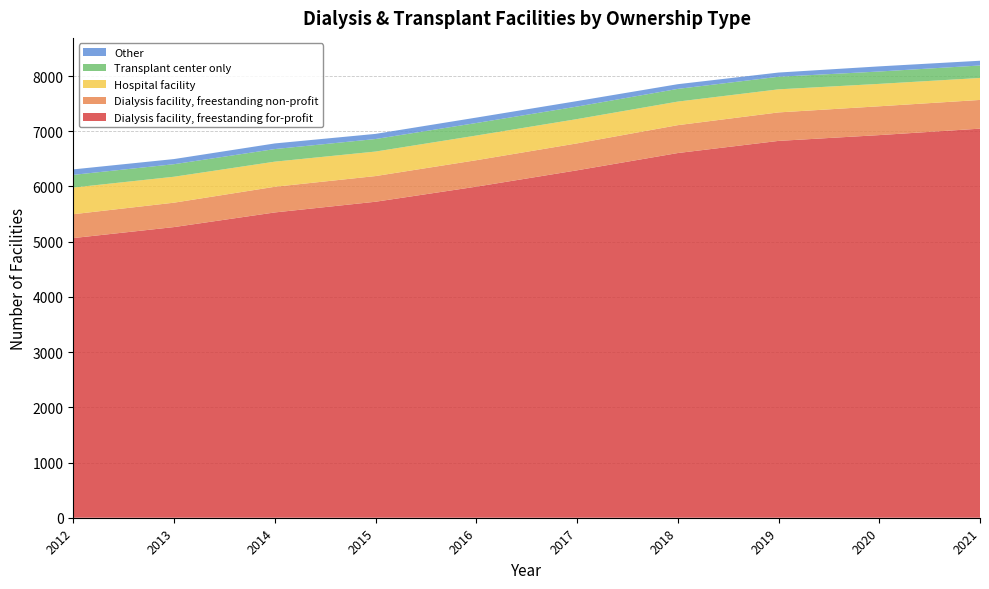

Reading left to right, extract all data points from this chart.

Dialysis facility, freestanding for-profit: 2021=7048	2020=6931	2019=6826	2018=6606	2017=6293	2016=5997	2015=5724	2014=5530	2013=5265	2012=5066
Dialysis facility, freestanding non-profit: 2021=520	2020=522	2019=516	2018=505	2017=488	2016=479	2015=465	2014=465	2013=442	2012=432
Hospital facility: 2021=398	2020=406	2019=418	2018=427	2017=440	2016=447	2015=444	2014=455	2013=470	2012=483
Transplant center only: 2021=226	2020=224	2019=228	2018=230	2017=227	2016=227	2015=227	2014=228	2013=227	2012=230
Other: 2021=86	2020=93	2019=76	2018=85	2017=99	2016=98	2015=93	2014=102	2013=93	2012=99